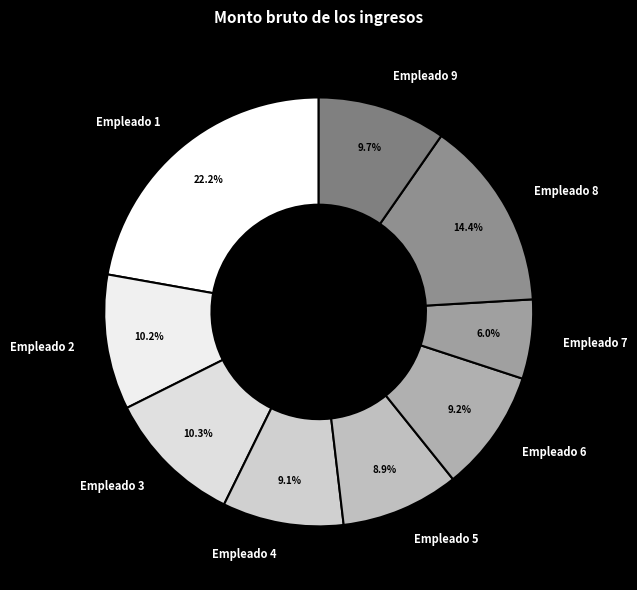

Does any single category account for the majority?

No